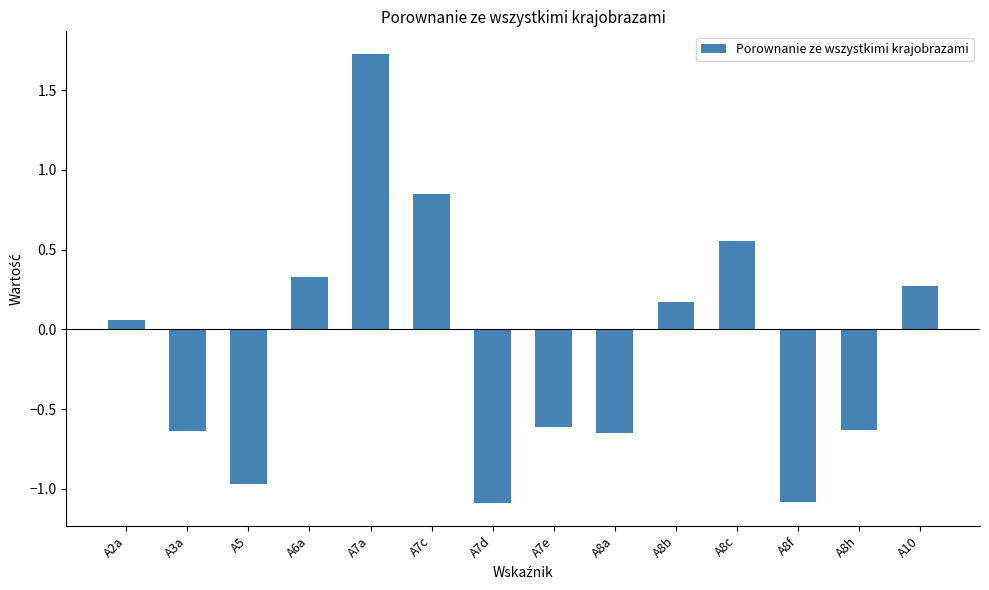

The chart shows a value of 0.3 at A10. True or false?

True